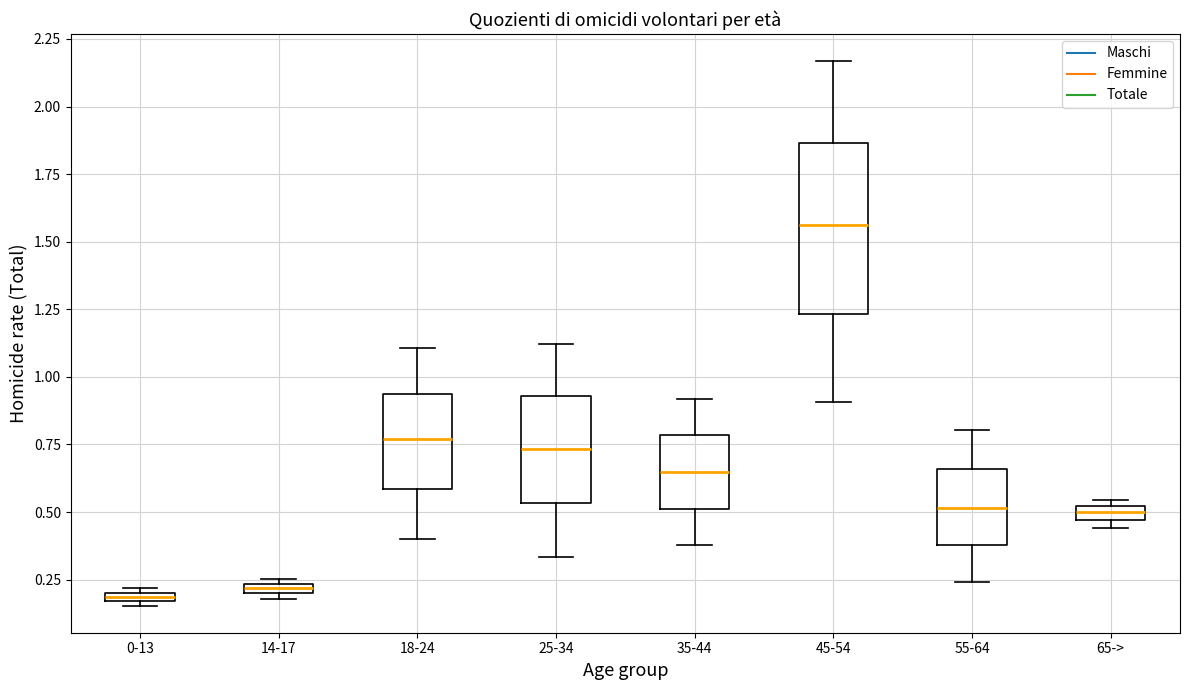

Which box has the highest median line?

45-54